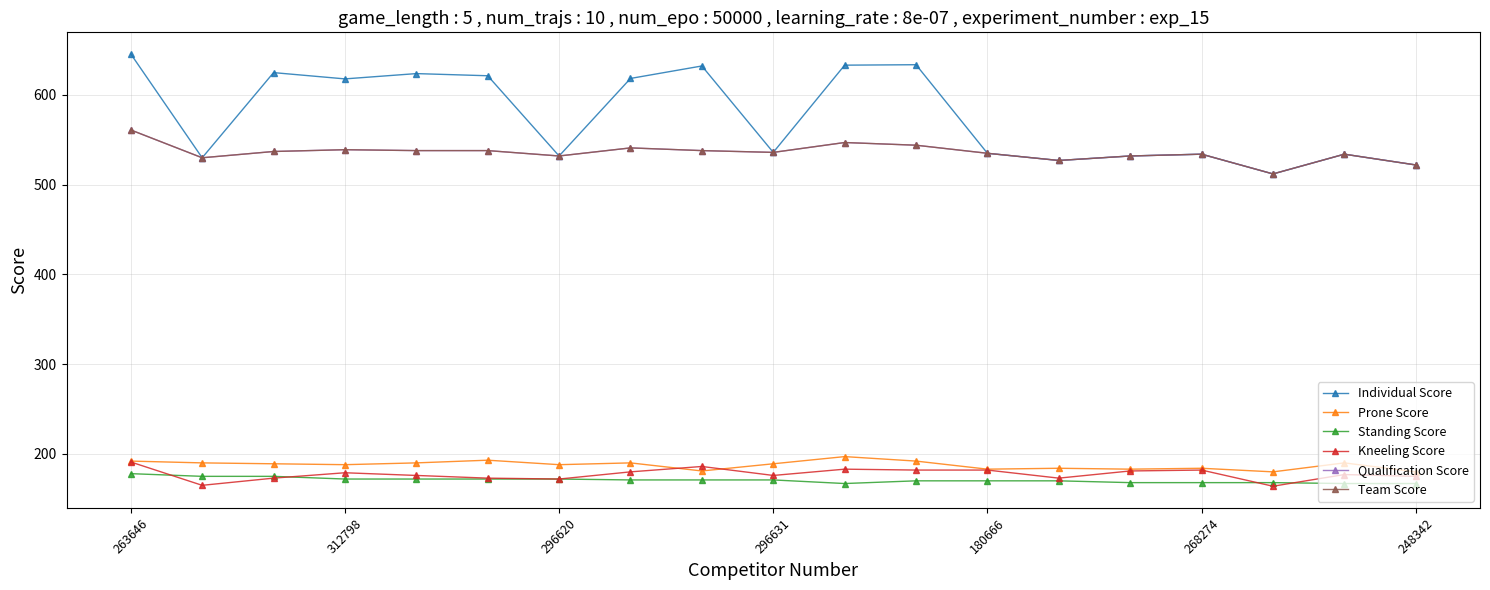

Does the chart have visible grid lines?

Yes